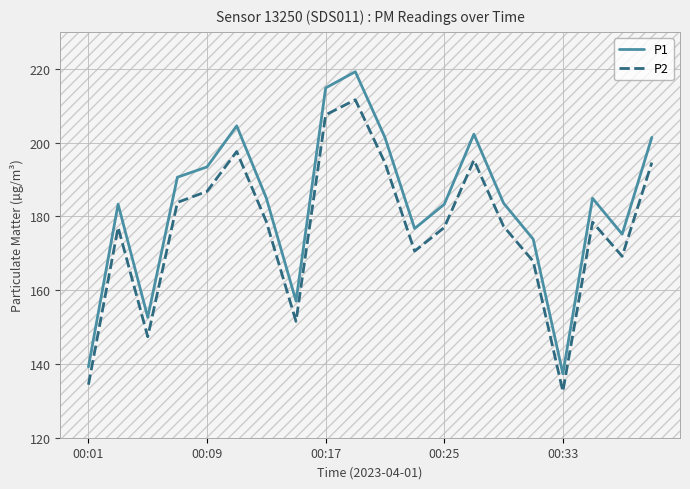

List the series in order of their peak value, lowest first.

P2, P1